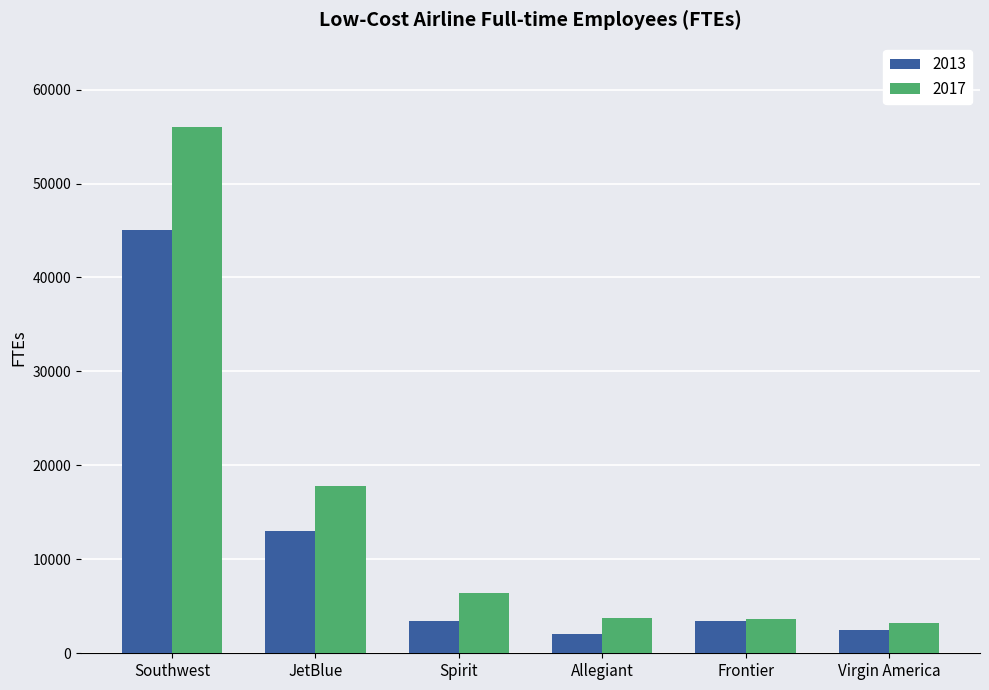

The 2013 series shows 2009 at Allegiant. True or false?

True